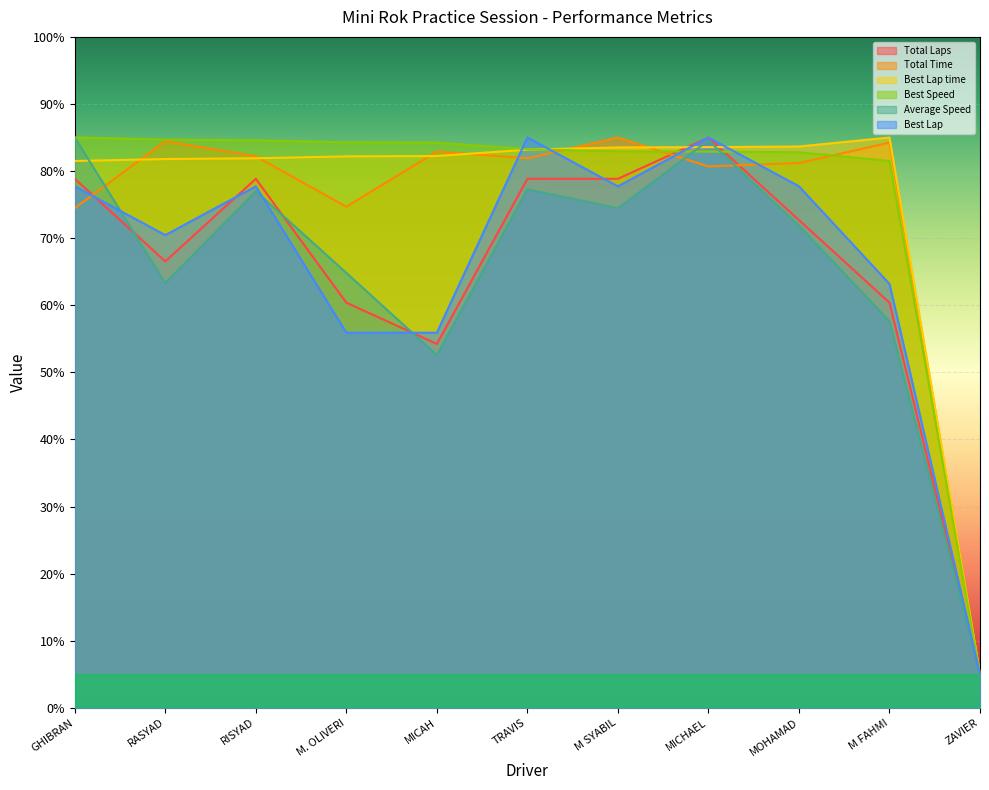

Rank the categories by Best Lap value from lowest to highest.

ZAVIER, M. OLIVERI, MICAH, M FAHMI, RASYAD, GHIBRAN, RISYAD, M SYABIL, MOHAMAD, TRAVIS, MICHAEL